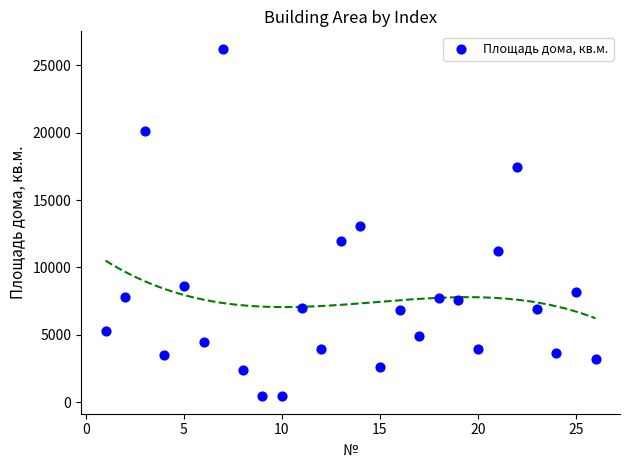

What is the range of Y values (max minus min)?

25803.1